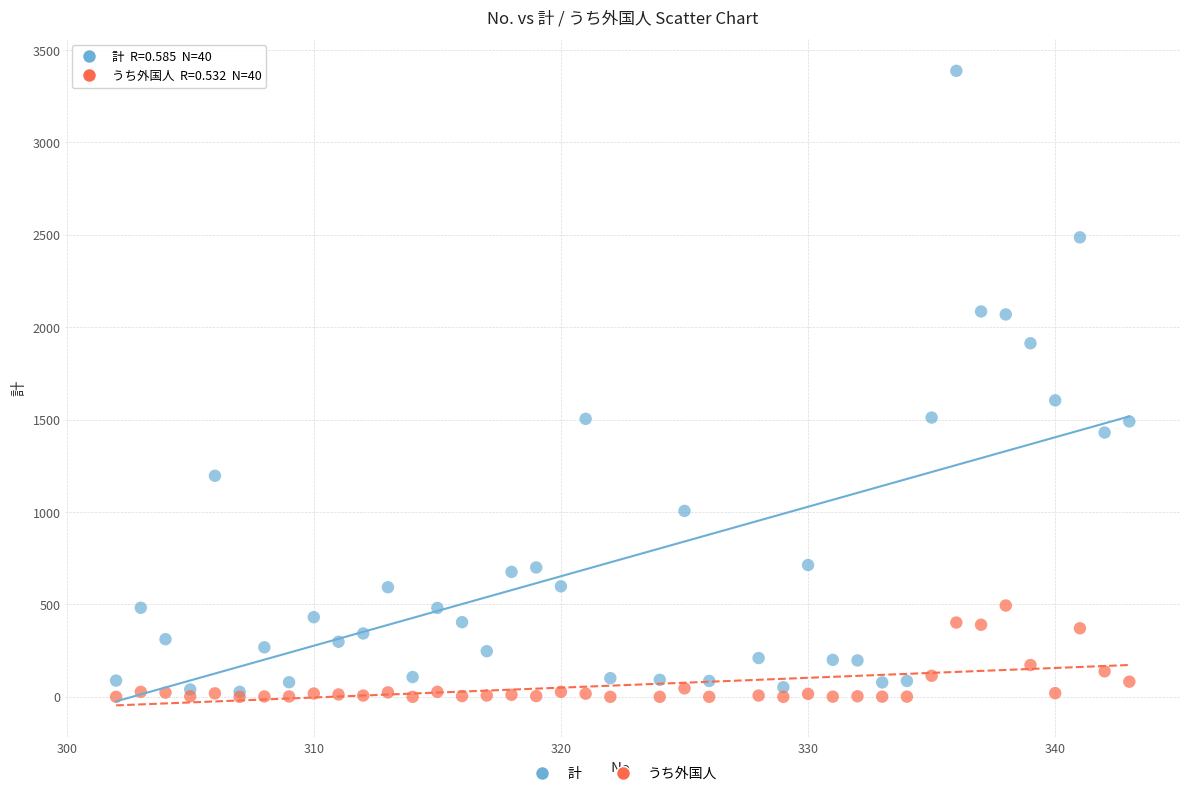

Which series has the largest Y range (max minus min)?

計